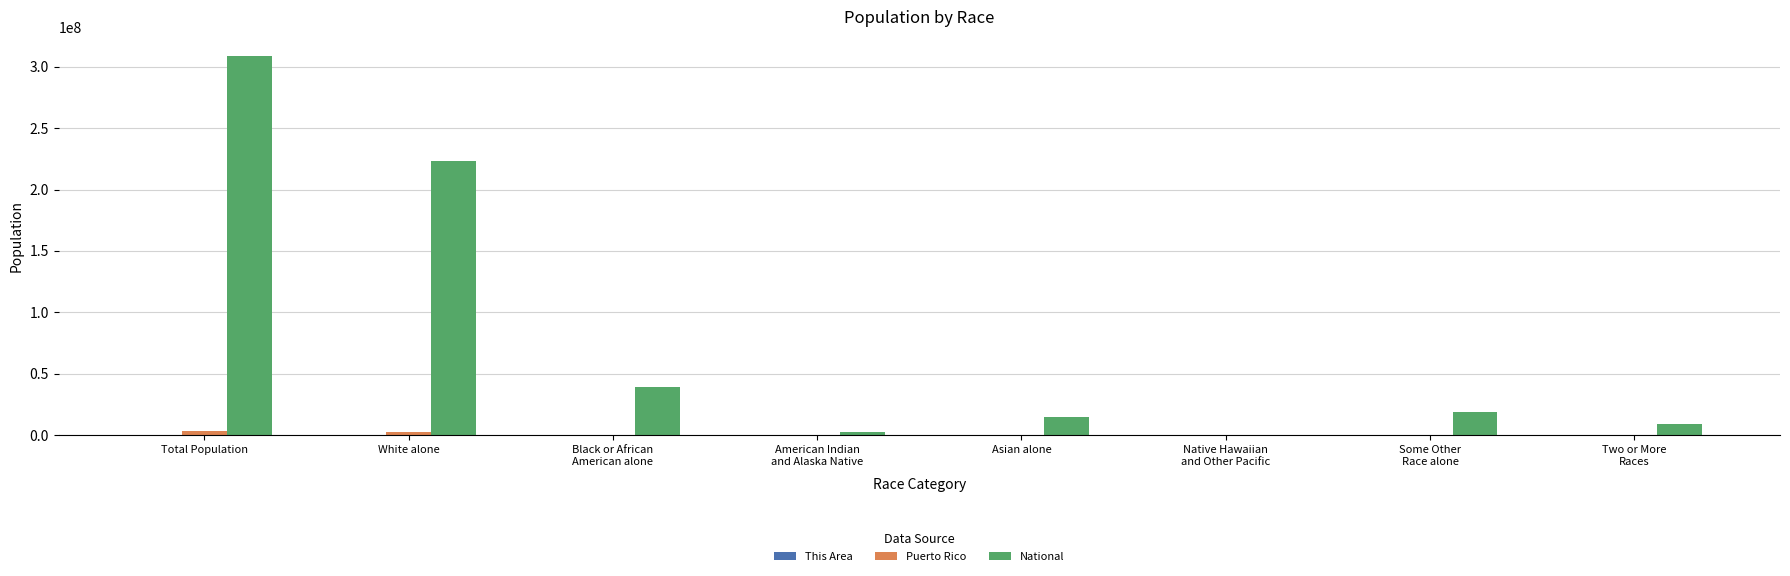

What is the highest value of the National series?

308745538